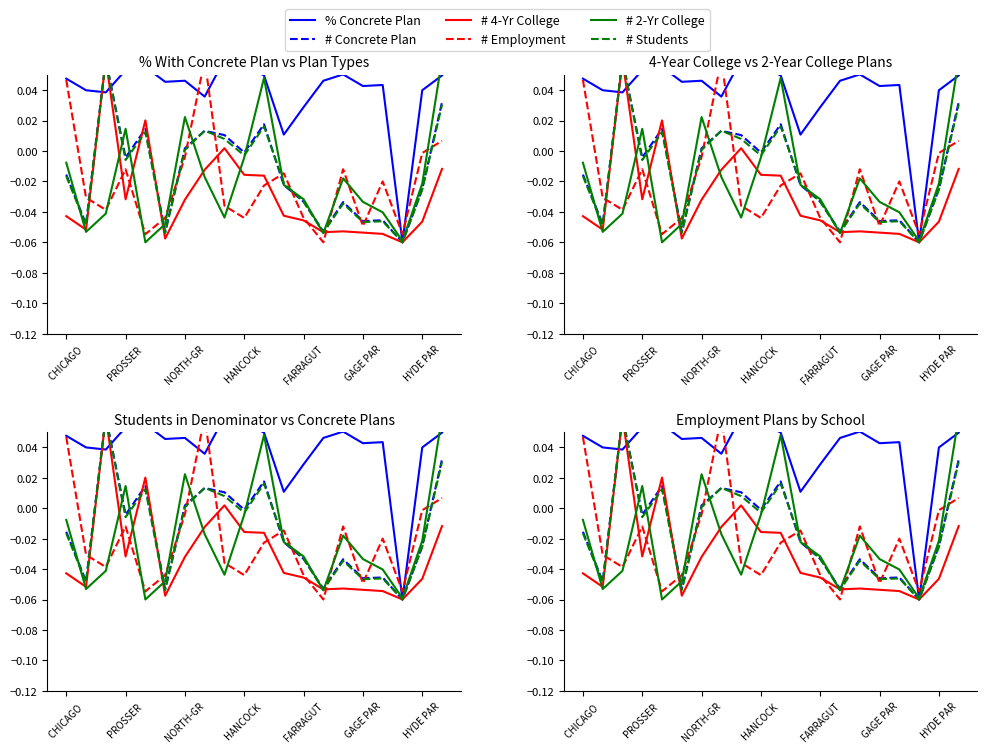

Rank the series at 17 from highest to lowest value.

# Employment, # 2-Yr College, % Concrete Plan, # Concrete Plan, # 4-Yr College, # Students